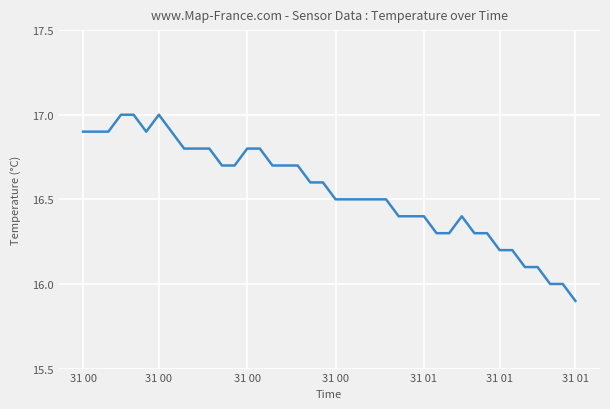

How many lines are shown in the chart?

1